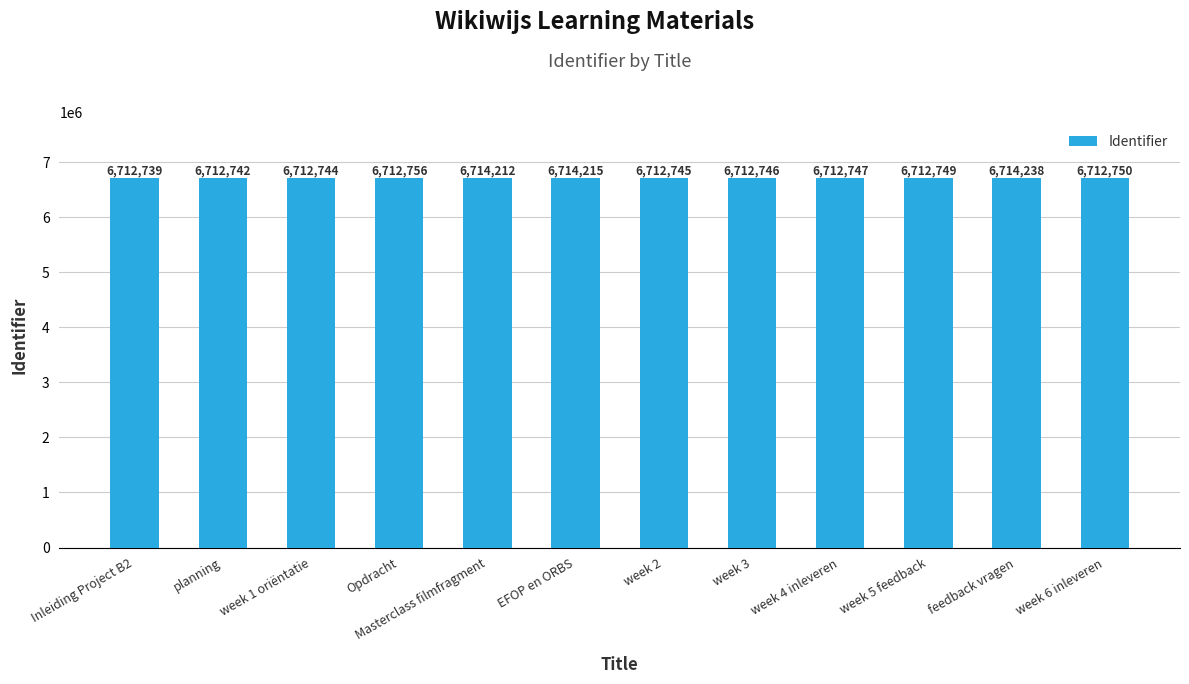

Rank the categories by value from highest to lowest.

feedback vragen, EFOP en ORBS, Masterclass filmfragment, Opdracht, week 6 inleveren, week 5 feedback, week 4 inleveren, week 3, week 2, week 1 oriëntatie, planning, Inleiding Project B2